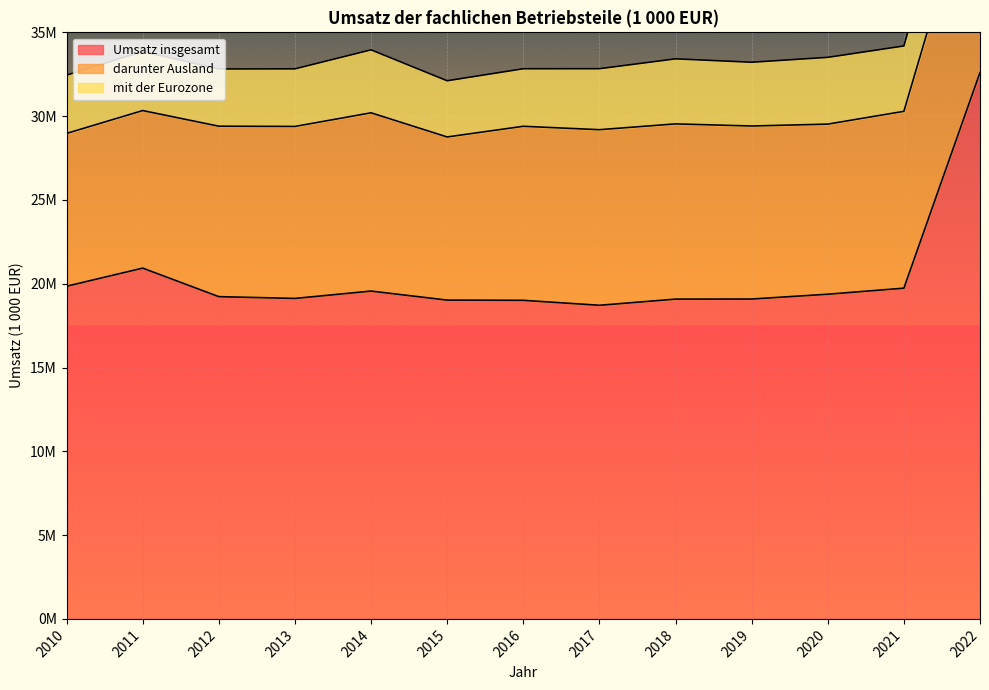

How many lines are shown in the chart?

3